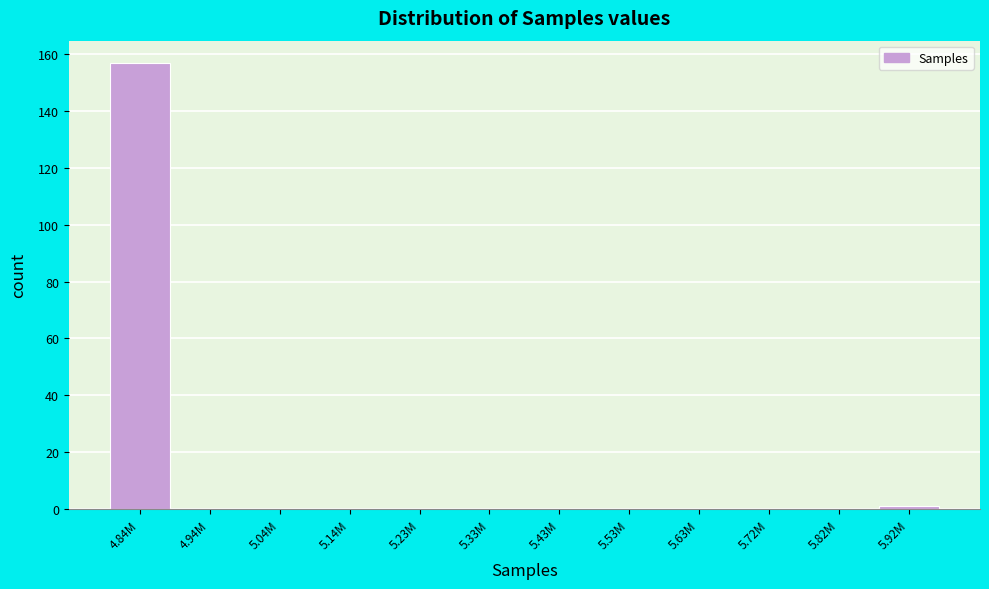

Reading left to right, transcribe all the data shown in this chart.

4.84M=157	4.94M=0	5.04M=0	5.14M=0	5.23M=0	5.33M=0	5.43M=0	5.53M=0	5.63M=0	5.72M=0	5.82M=0	5.92M=1